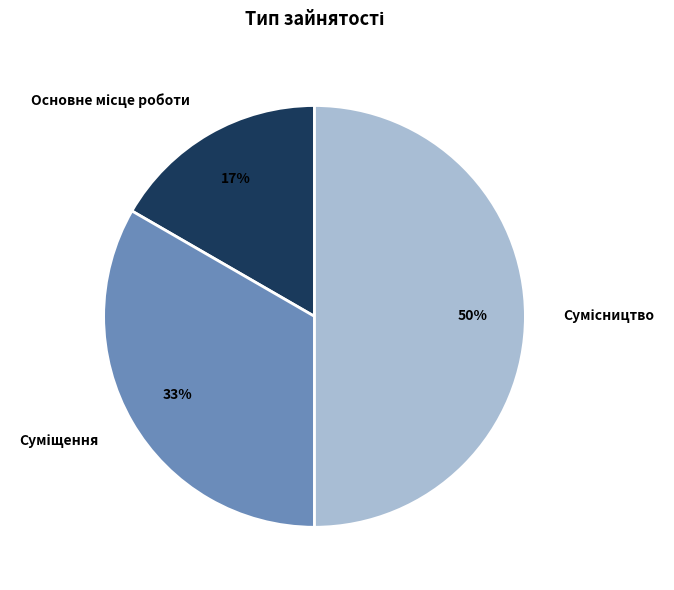

To the nearest percent, what is the average slice percentage?

33%